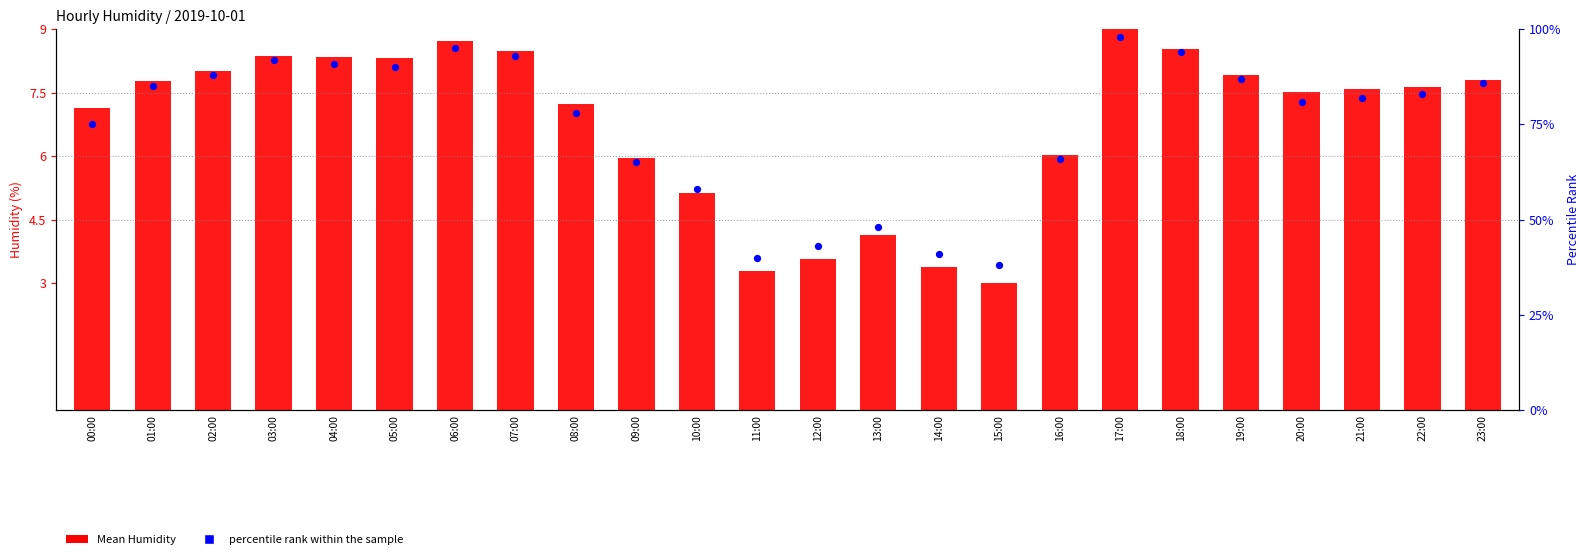

Which series contains the highest Y value?

Mean Humidity